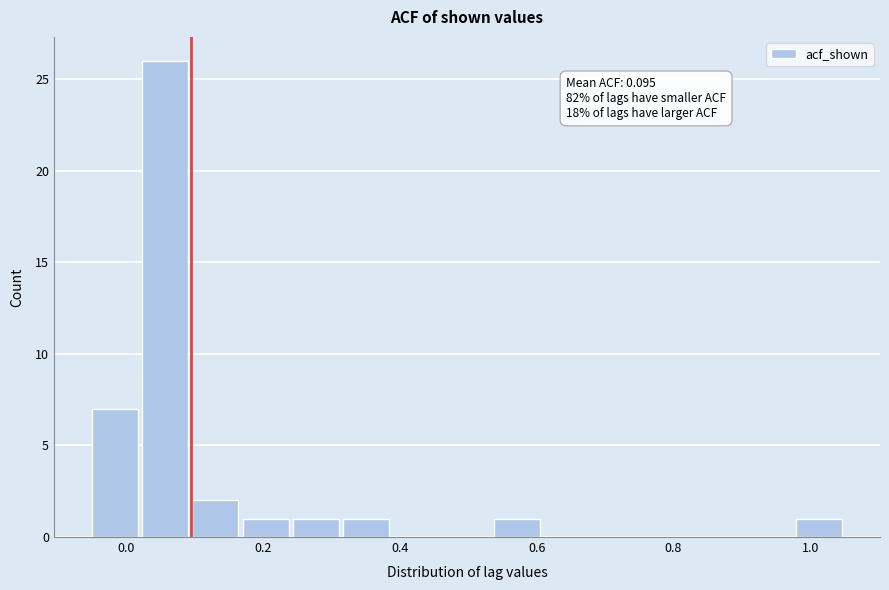

Around what value on the x-axis is the tallest bar? Give the approximate position of its centre, as read against the axis.

0.06